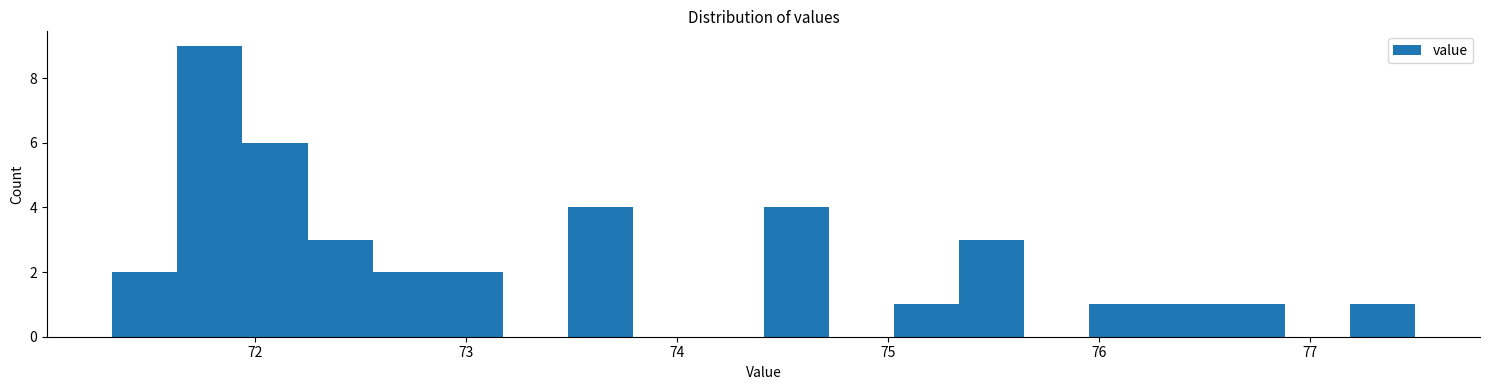

Around what value on the x-axis is the tallest bar? Give the approximate position of its centre, as read against the axis.

71.8